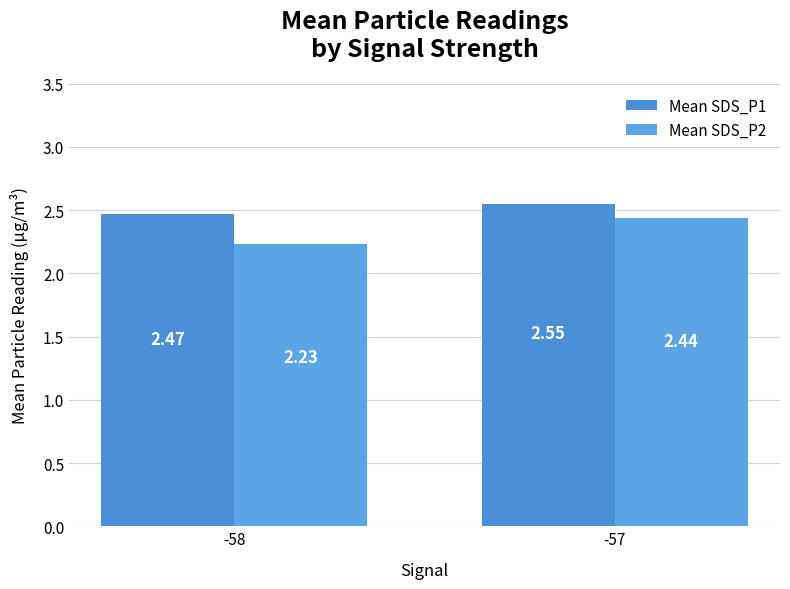

How many categories are shown in the chart?

2